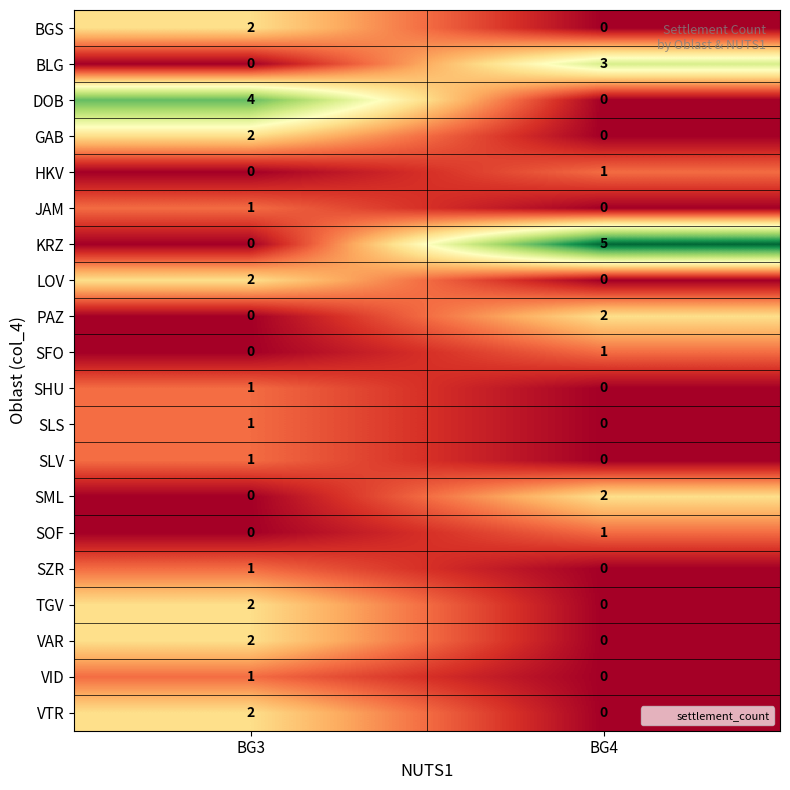

List the labels in order of PAZ value, largest first.

BG4, BG3